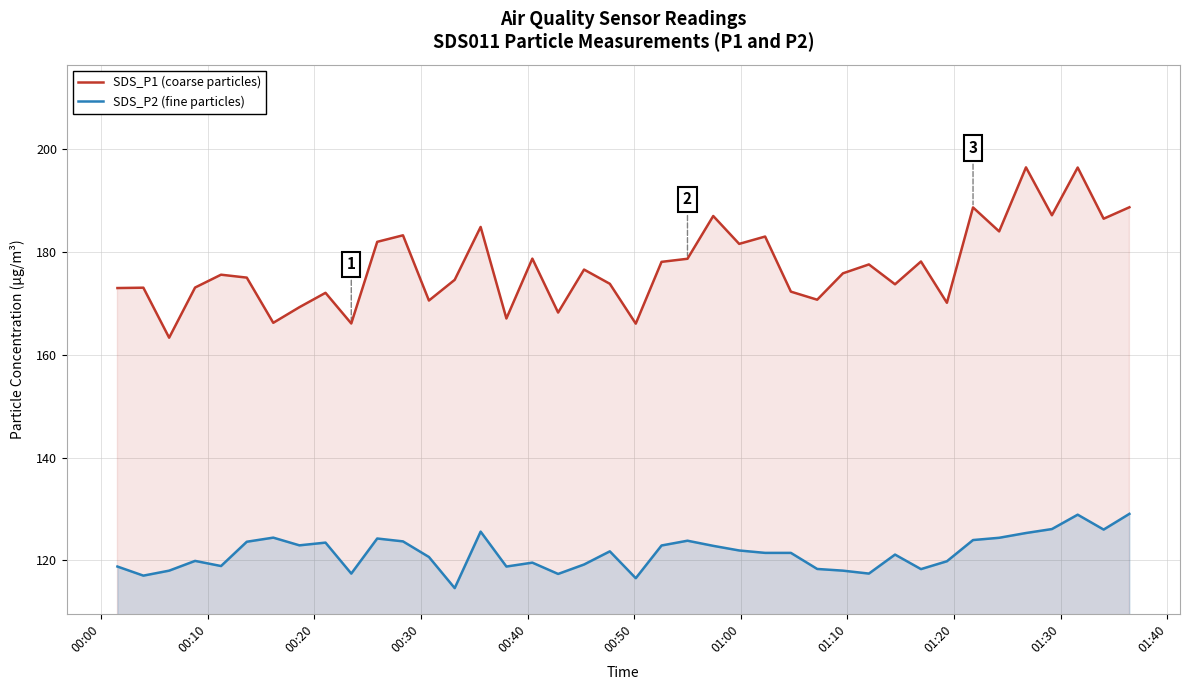

Which series has the largest total across all categories?

SDS_P1 (coarse particles)